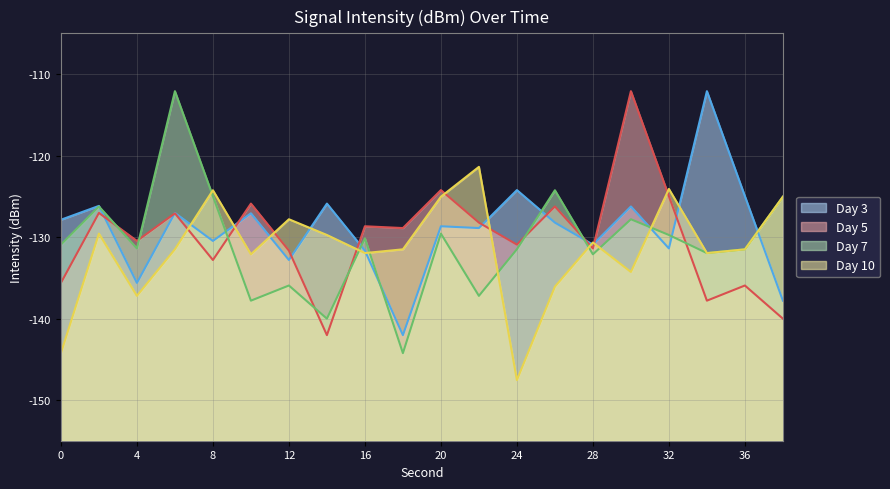

What are all the series names shown in the legend?

Day 3, Day 5, Day 7, Day 10